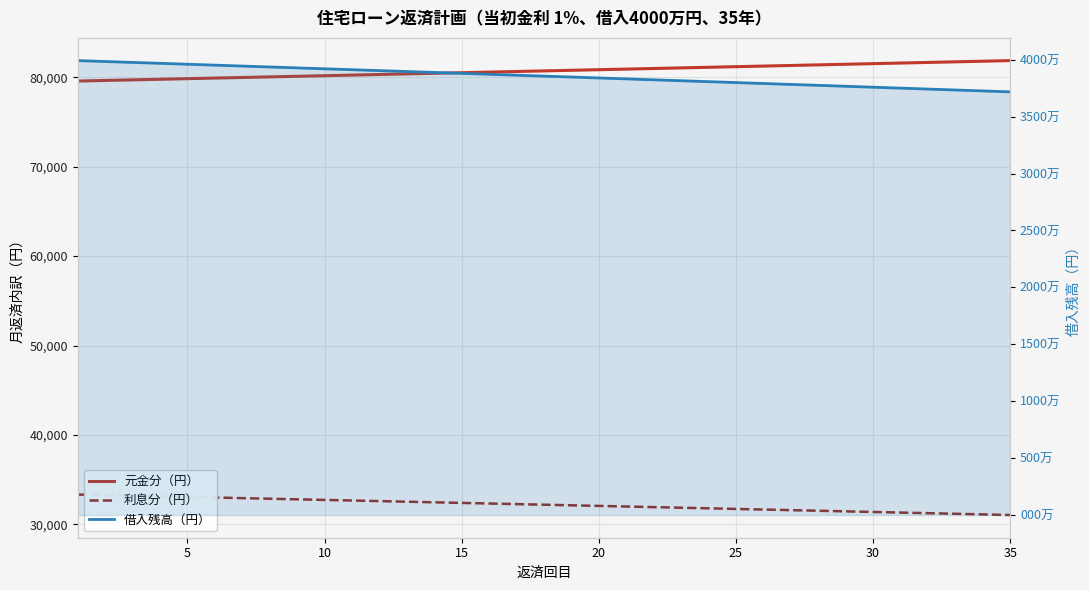

What is the difference between the maximum and minimum values in the 元金分（円） series?

2286.1